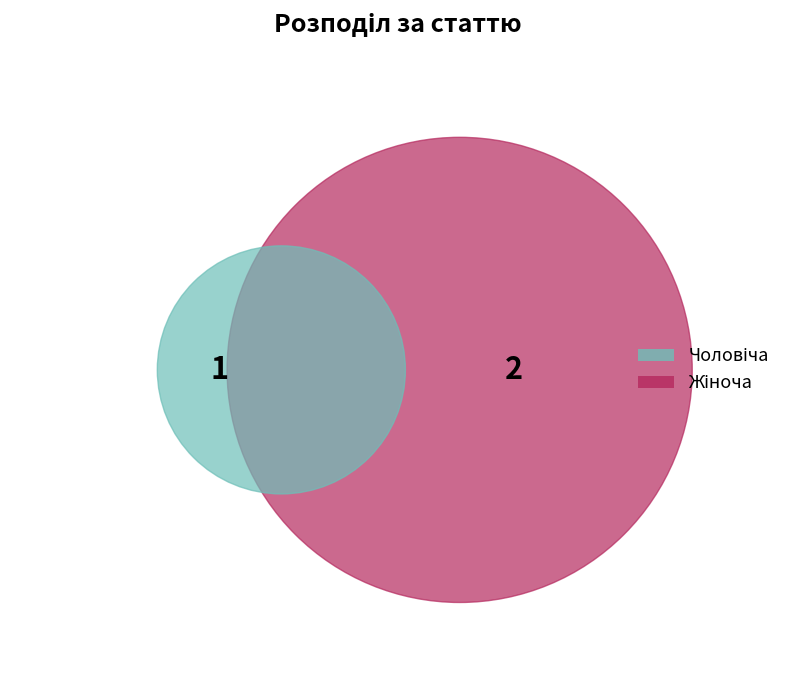

Count the number of slices in the pie.

2